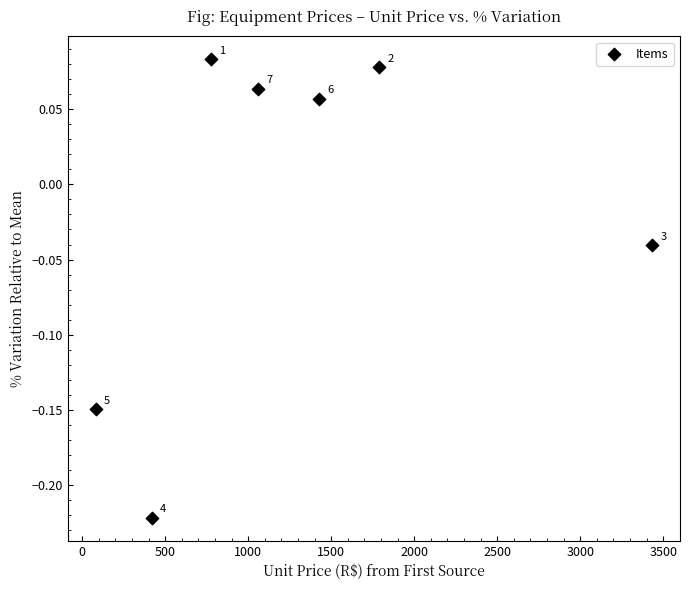

What is the average X value?

1283.5